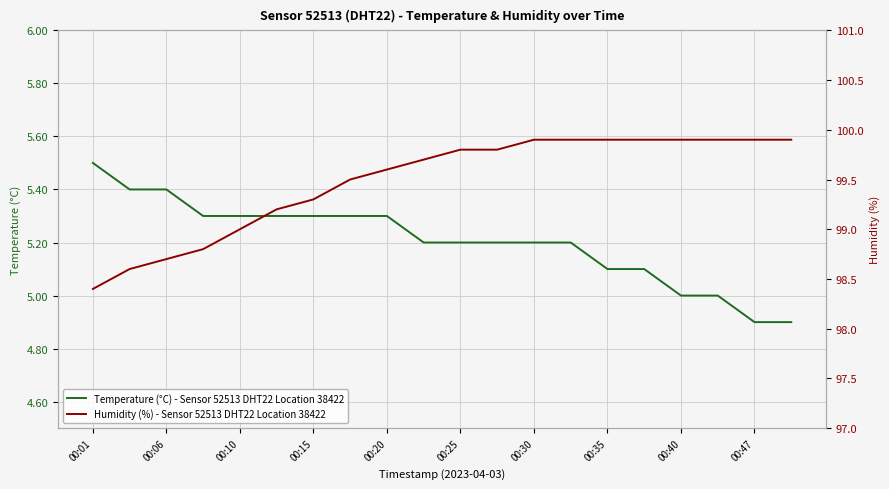

True or false: Temperature (°C) - Sensor 52513 DHT22 Location 38422 has a value of 8.3 at 00:25.

False